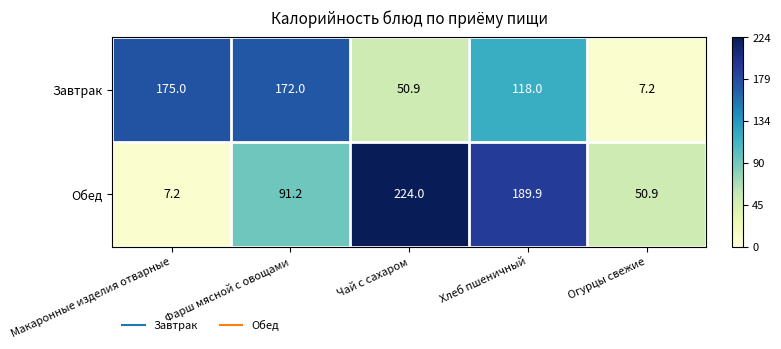

Reading right to left, extract all data points from this chart.

Завтрак: Огурцы свежие=7.2	Хлеб пшеничный=118.0	Чай с сахаром=50.9	Фарш мясной с овощами=172.0	Макаронные изделия отварные=175.0
Обед: Огурцы свежие=50.9	Хлеб пшеничный=189.9	Чай с сахаром=224.0	Фарш мясной с овощами=91.2	Макаронные изделия отварные=7.2